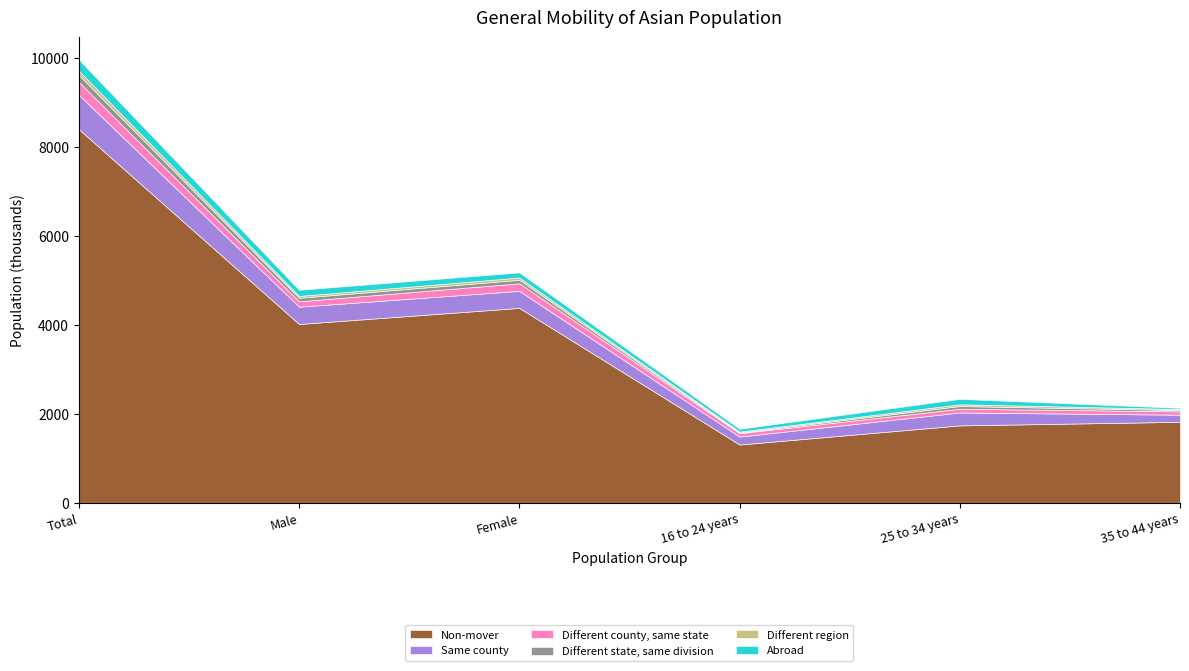

Which category has the highest value in the Non-mover series?

Total